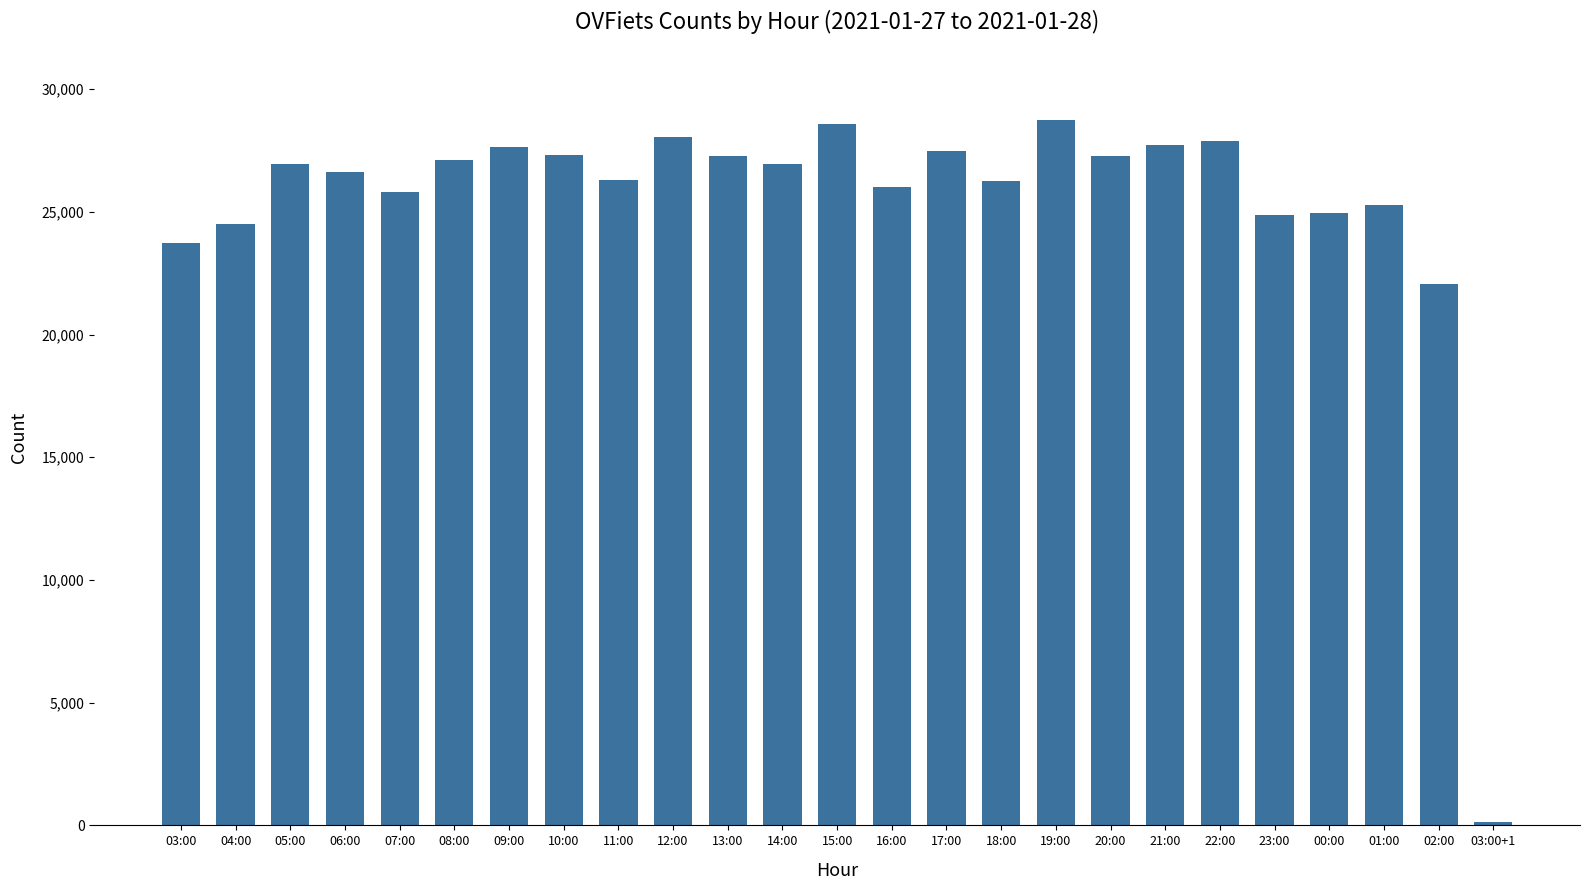

Does the chart contain any negative values?

No